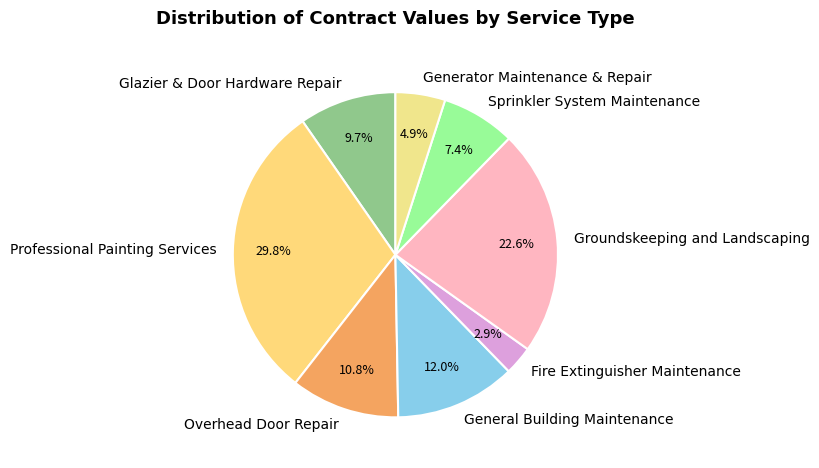

To the nearest percent, what percentage of the pie is Groundskeeping and Landscaping?

23%